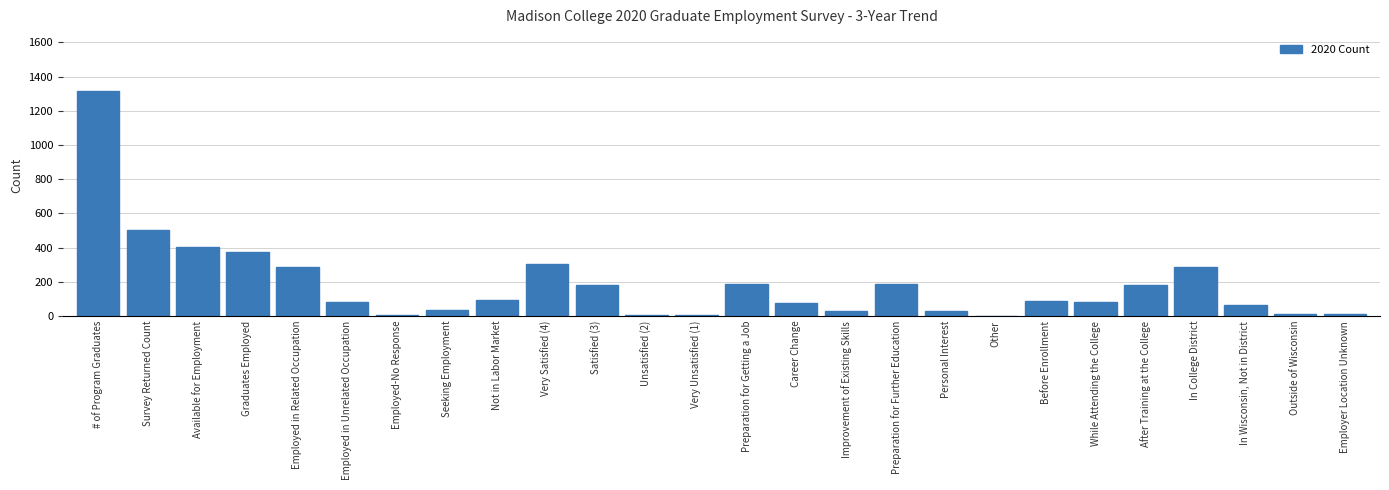

What is the sum of the values at Graduates Employed and Available for Employment?

776